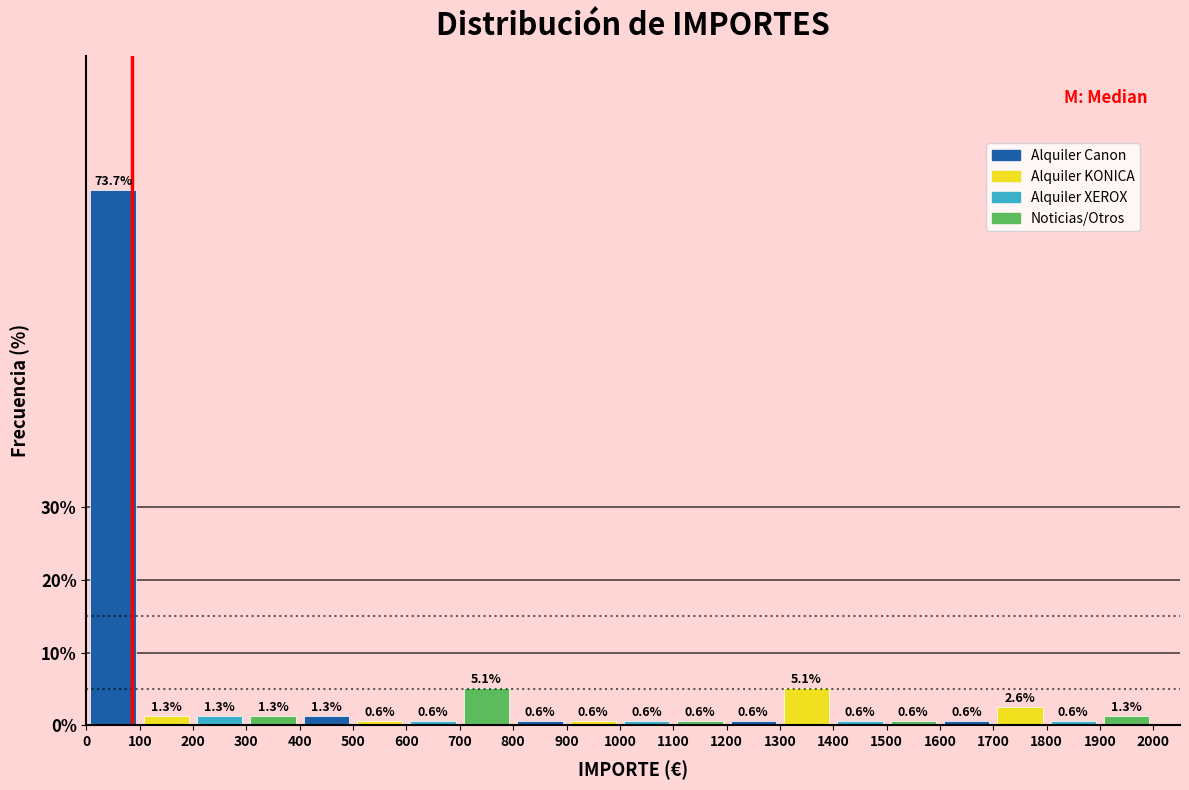

Reading left to right, transcribe this chart: for each bar, give the range it covers on the x-axis and its height.

0 to 100: 73.7
100 to 200: 1.3
200 to 300: 1.3
300 to 400: 1.3
400 to 500: 1.3
500 to 600: 0.6
600 to 700: 0.6
700 to 800: 5.1
800 to 900: 0.6
900 to 1000: 0.6
1000 to 1100: 0.6
1100 to 1200: 0.6
1200 to 1300: 0.6
1300 to 1400: 5.1
1400 to 1500: 0.6
1500 to 1600: 0.6
1600 to 1700: 0.6
1700 to 1800: 2.6
1800 to 1900: 0.6
1900 to 2000: 1.3